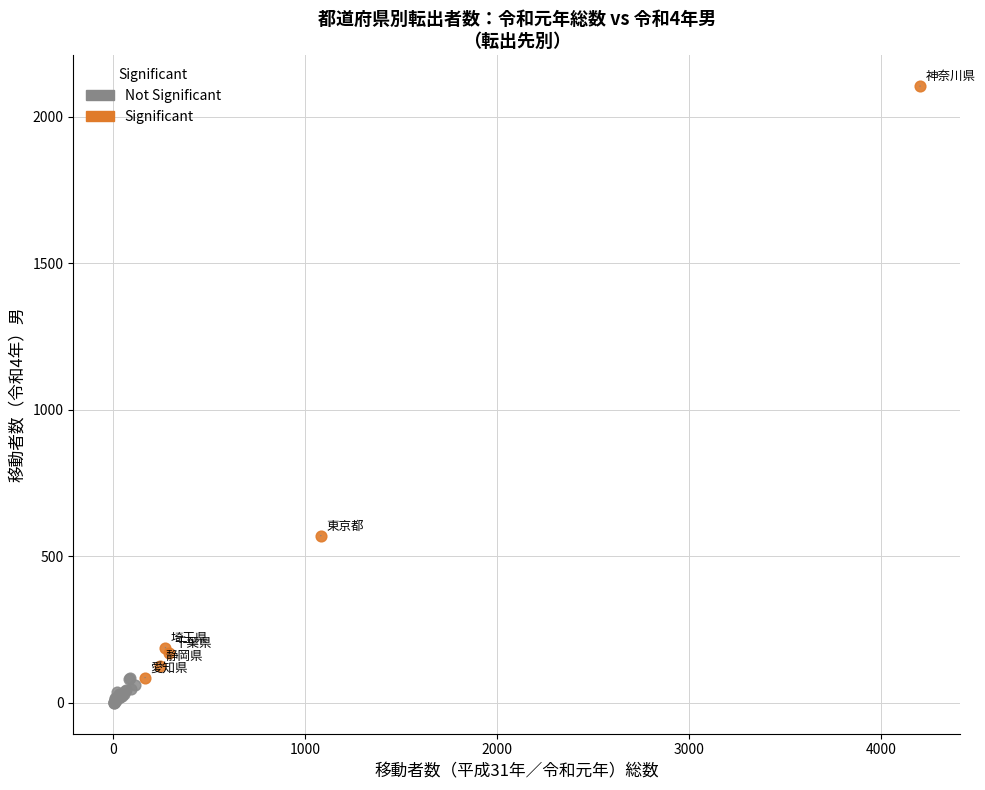

Which series contains the highest Y value?

Significant